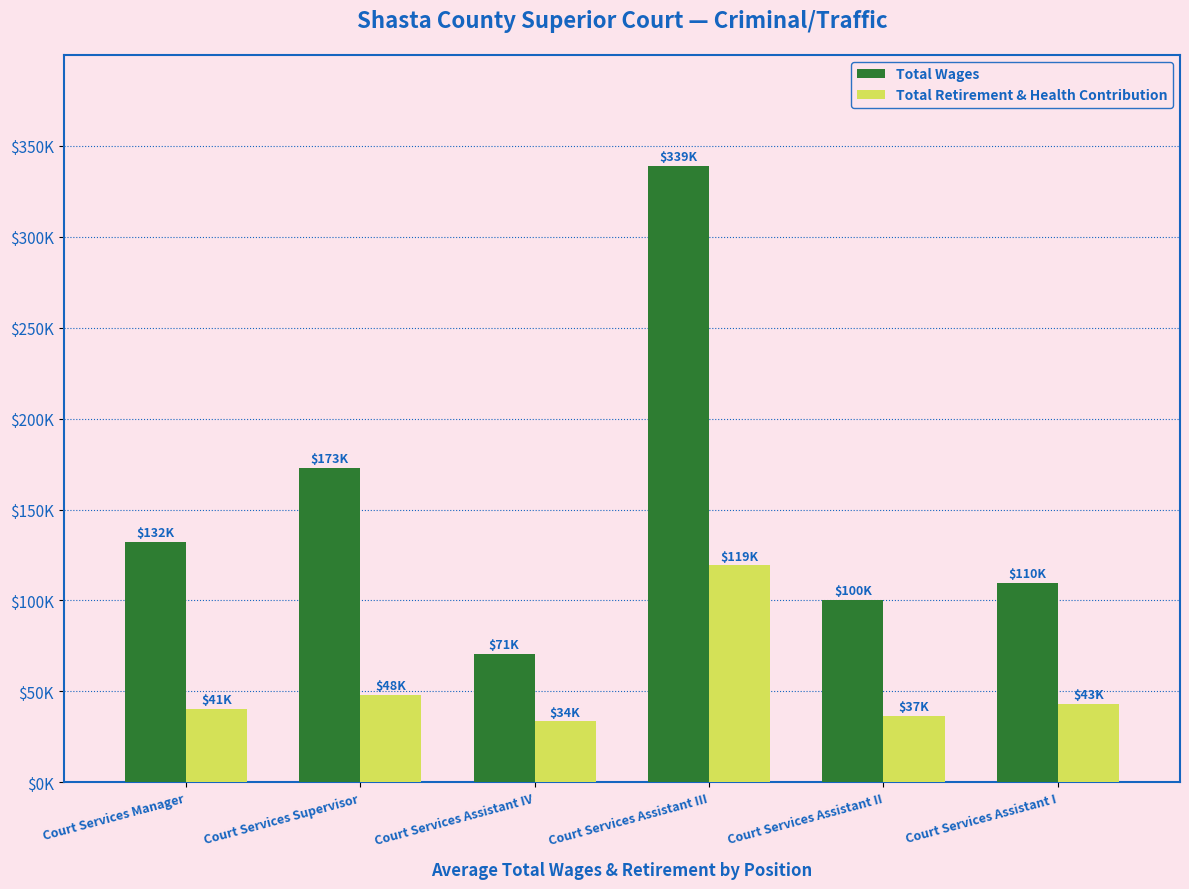

Is it true that Total Wages equals 100353 at Court Services Assistant II?

True